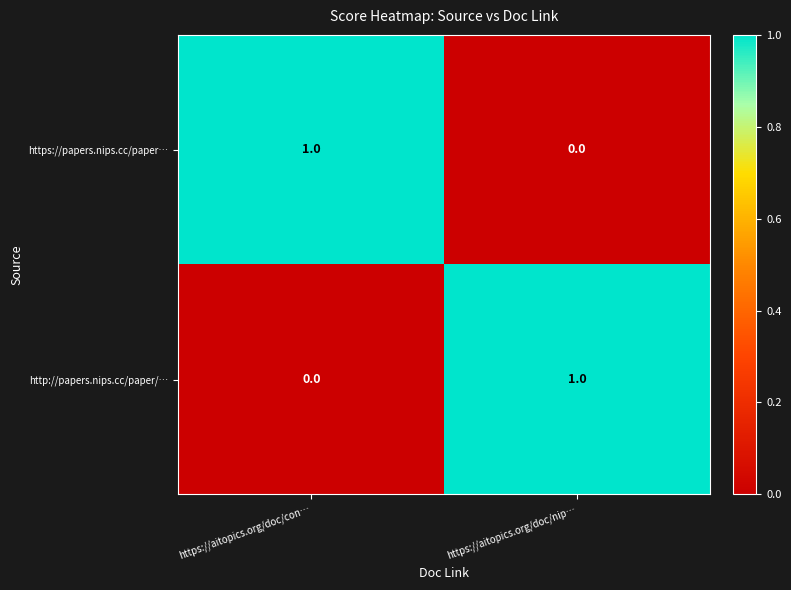

At https://aitopics.org/doc/nip…, list the series in order from largest to smallest.

http://papers.nips.cc/paper/…, https://papers.nips.cc/paper…